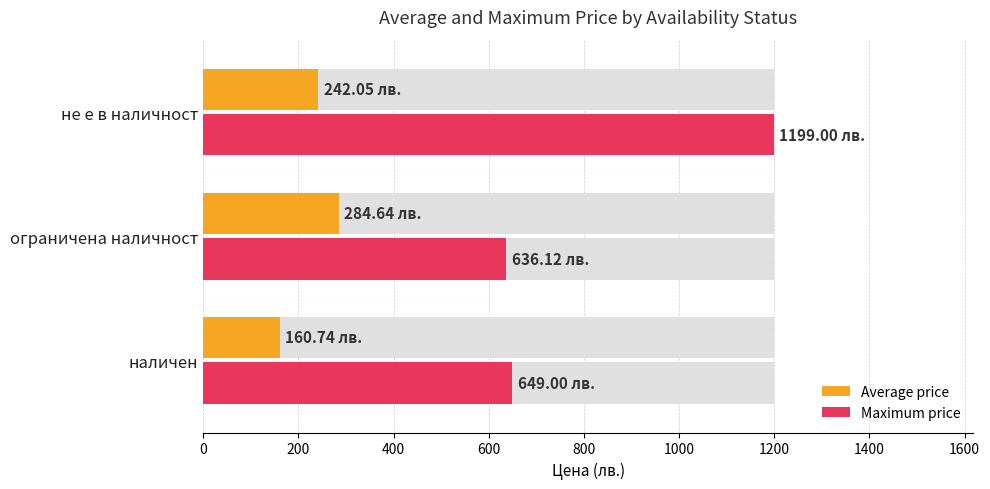

How many bars are there in total?

6